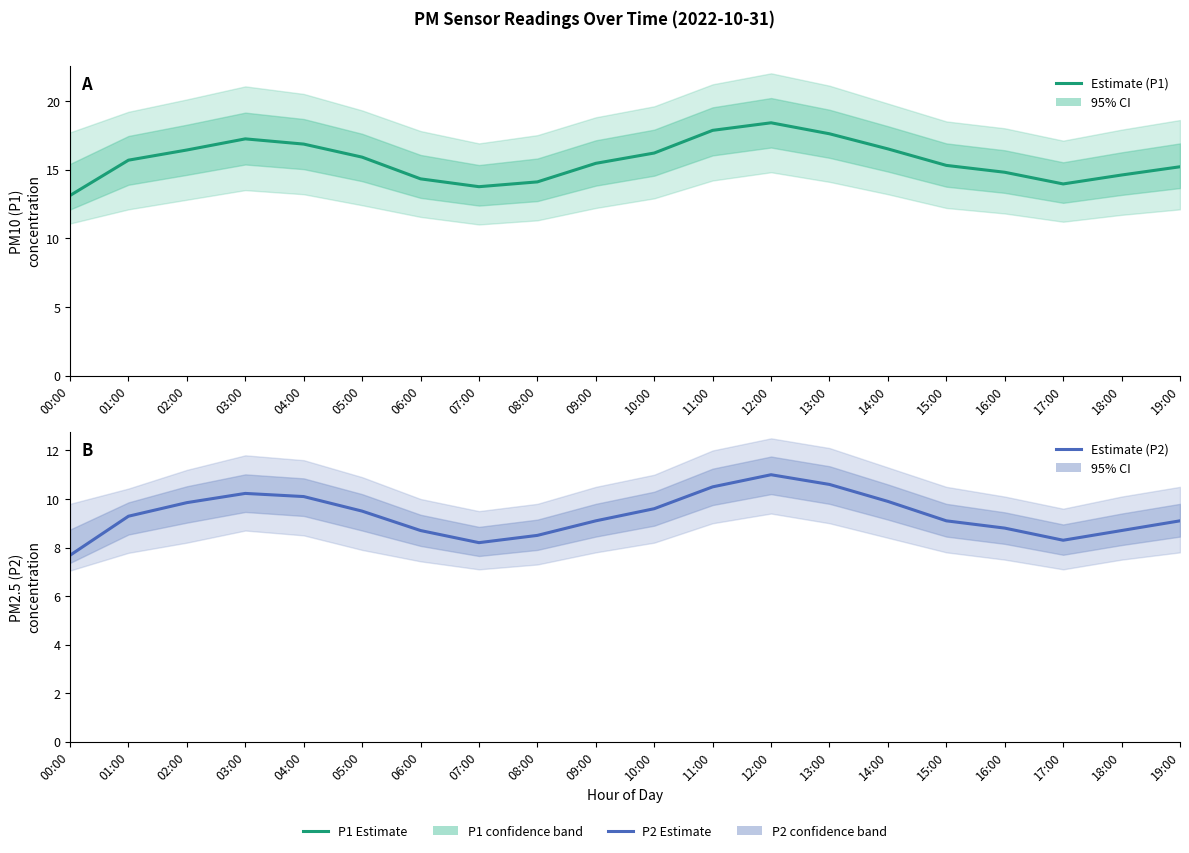

What is the spread (max minus min) of values at 10:00?

6.6